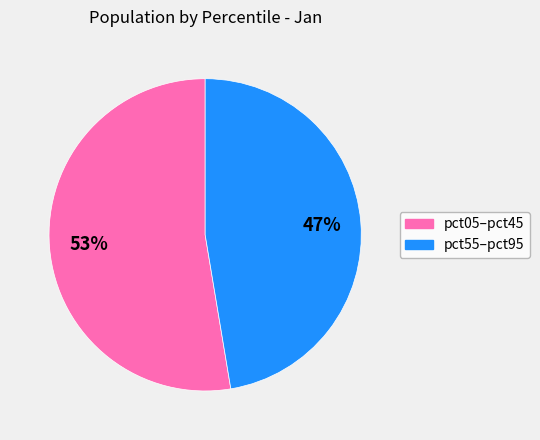

Is there a majority slice in this chart?

Yes